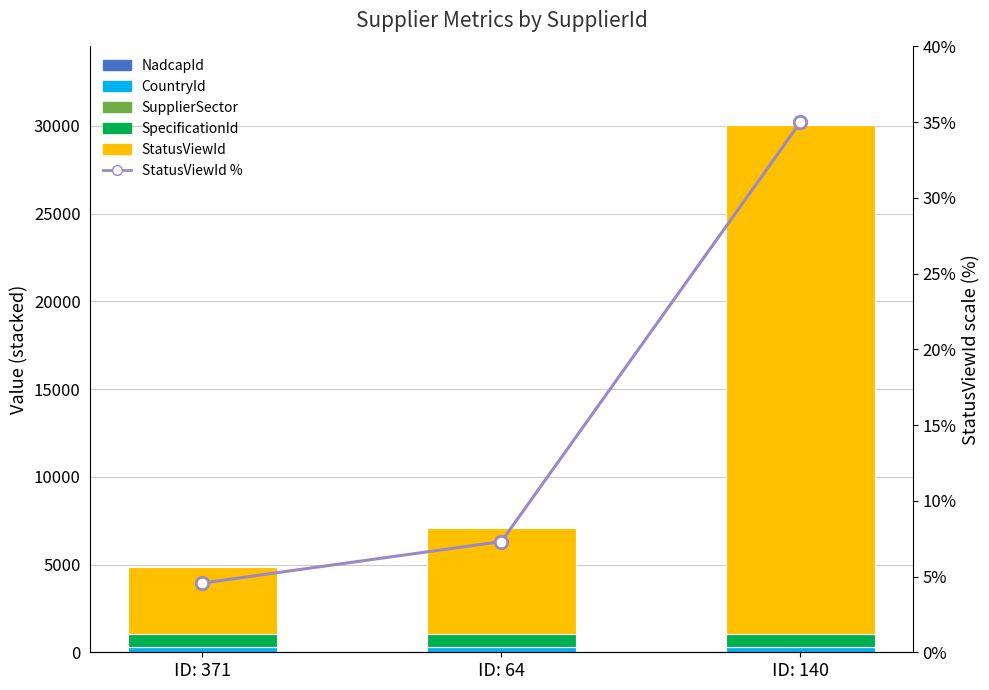

The CountryId series shows 64.2 at ID: 140. True or false?

False